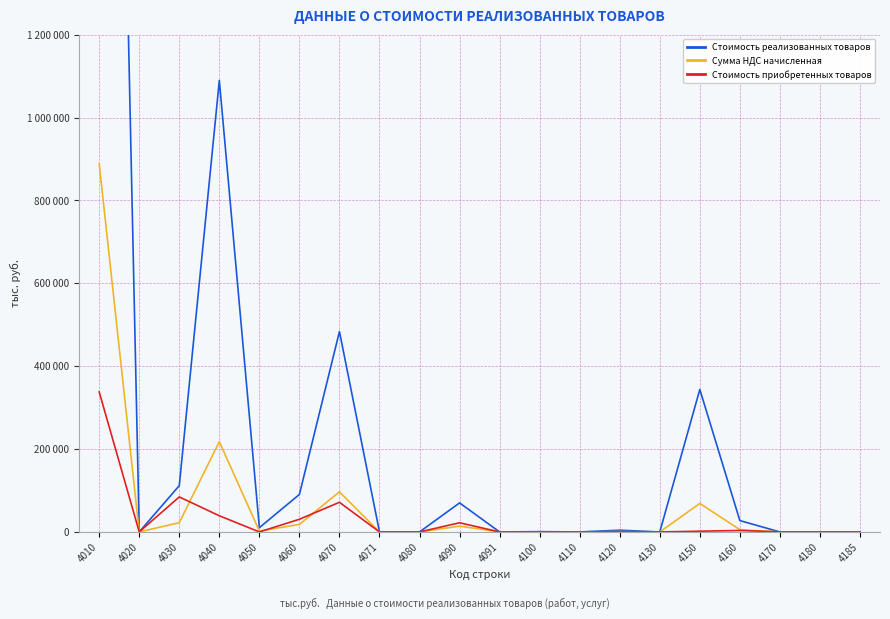

Reading left to right, list all the values displayed in this chart.

Стоимость реализованных товаров: 4010=4441686	4020=0	4030=111783	4040=1089758	4050=10313	4060=90520	4070=483730	4071=0	4080=0	4090=70095	4091=0	4100=719	4110=0	4120=4242	4130=0	4150=343864	4160=27374	4170=0	4180=0	4185=0
Сумма НДС начисленная: 4010=888339	4020=0	4030=22357	4040=217952	4050=2063	4060=18104	4070=96746	4071=0	4080=0	4090=14019	4091=0	4100=144	4110=0	4120=848	4130=0	4150=68773	4160=5475	4170=0	4180=0	4185=0
Стоимость приобретенных товаров: 4010=337856	4020=0	4030=84539	4040=39053	4050=0	4060=30585	4070=71577	4071=0	4080=0	4090=22129	4091=0	4100=0	4110=0	4120=0	4130=0	4150=1801	4160=3535	4170=0	4180=0	4185=0